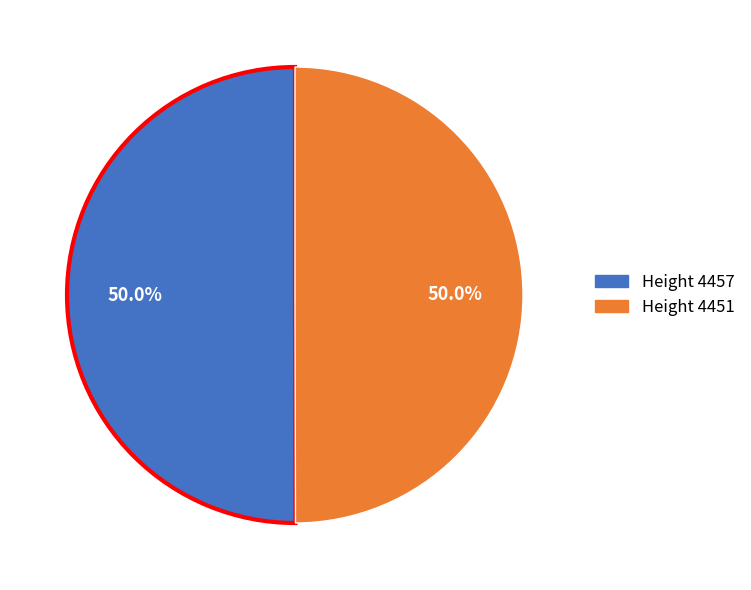

How many segments does this pie chart have?

2